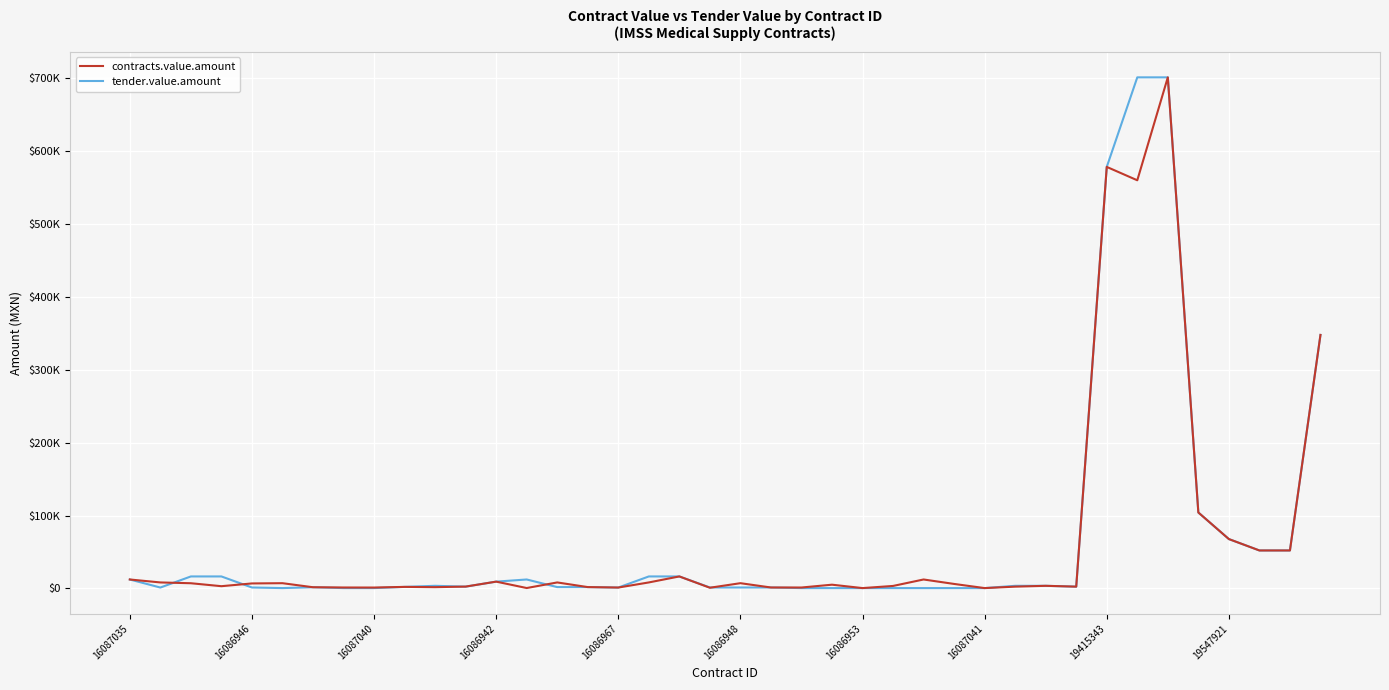

What are all the series names shown in the legend?

contracts.value.amount, tender.value.amount